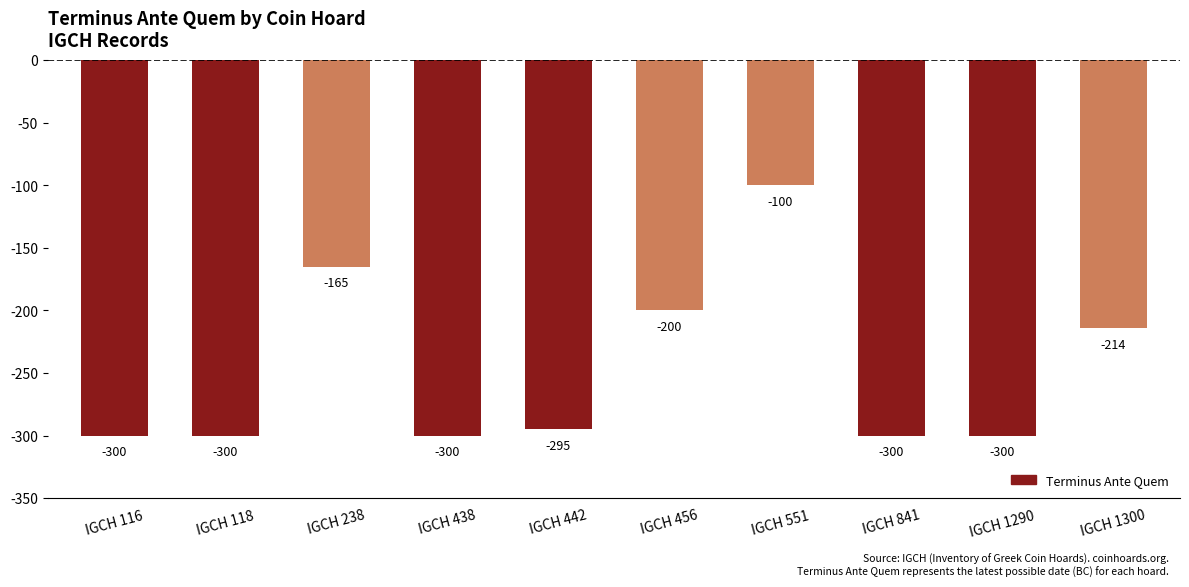

Which category has the highest value across all series?

IGCH 551